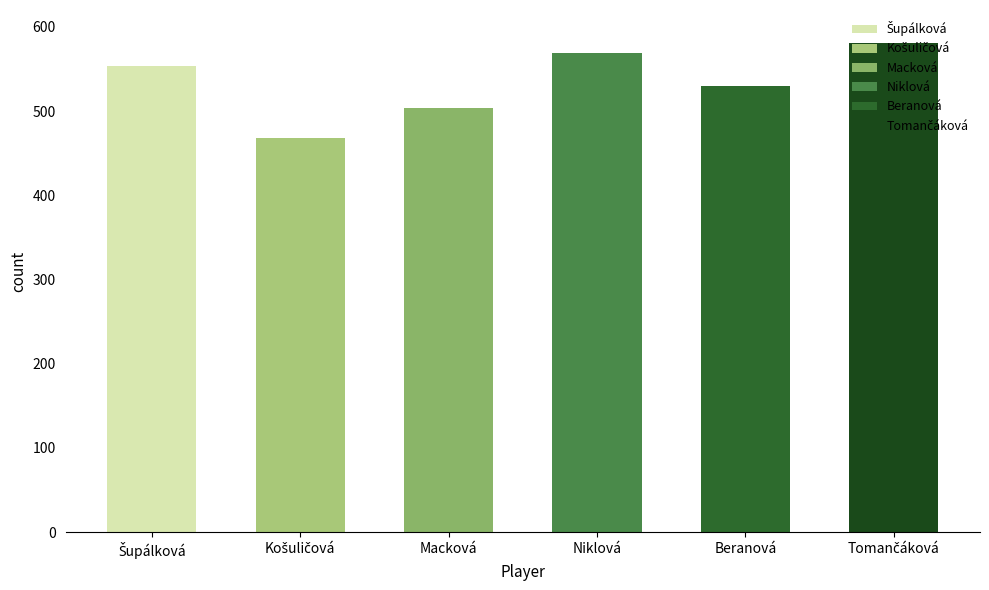

Where does the data first go above 553?

Niklová